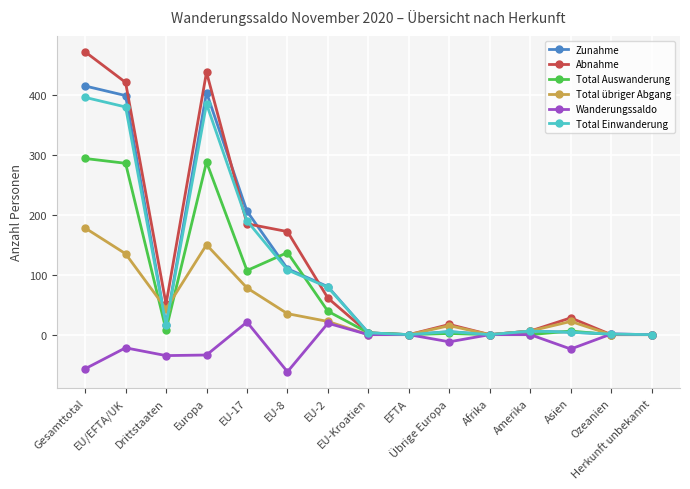

At Europa, list the series in order from largest to smallest.

Abnahme, Zunahme, Total Einwanderung, Total Auswanderung, Total übriger Abgang, Wanderungssaldo